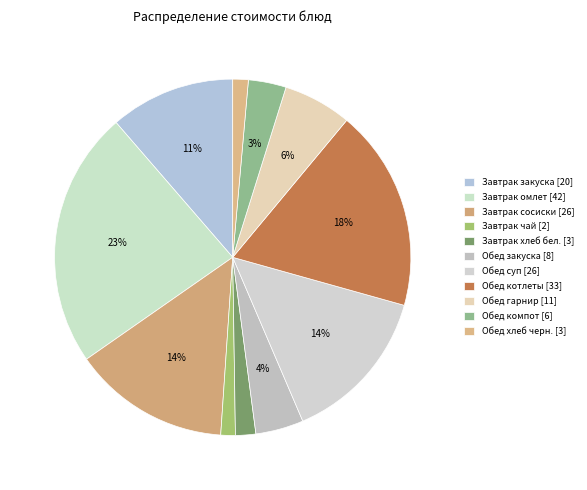

How many segments does this pie chart have?

11